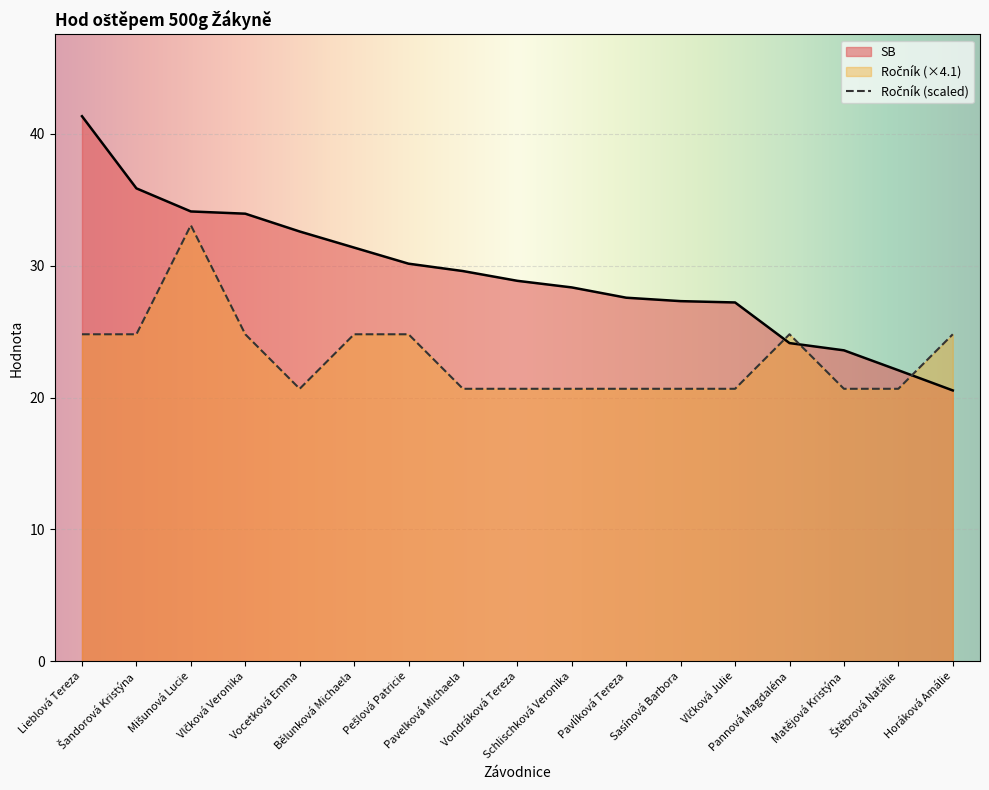

What is the total value across all series at Šandorová Kristýna?

60.7